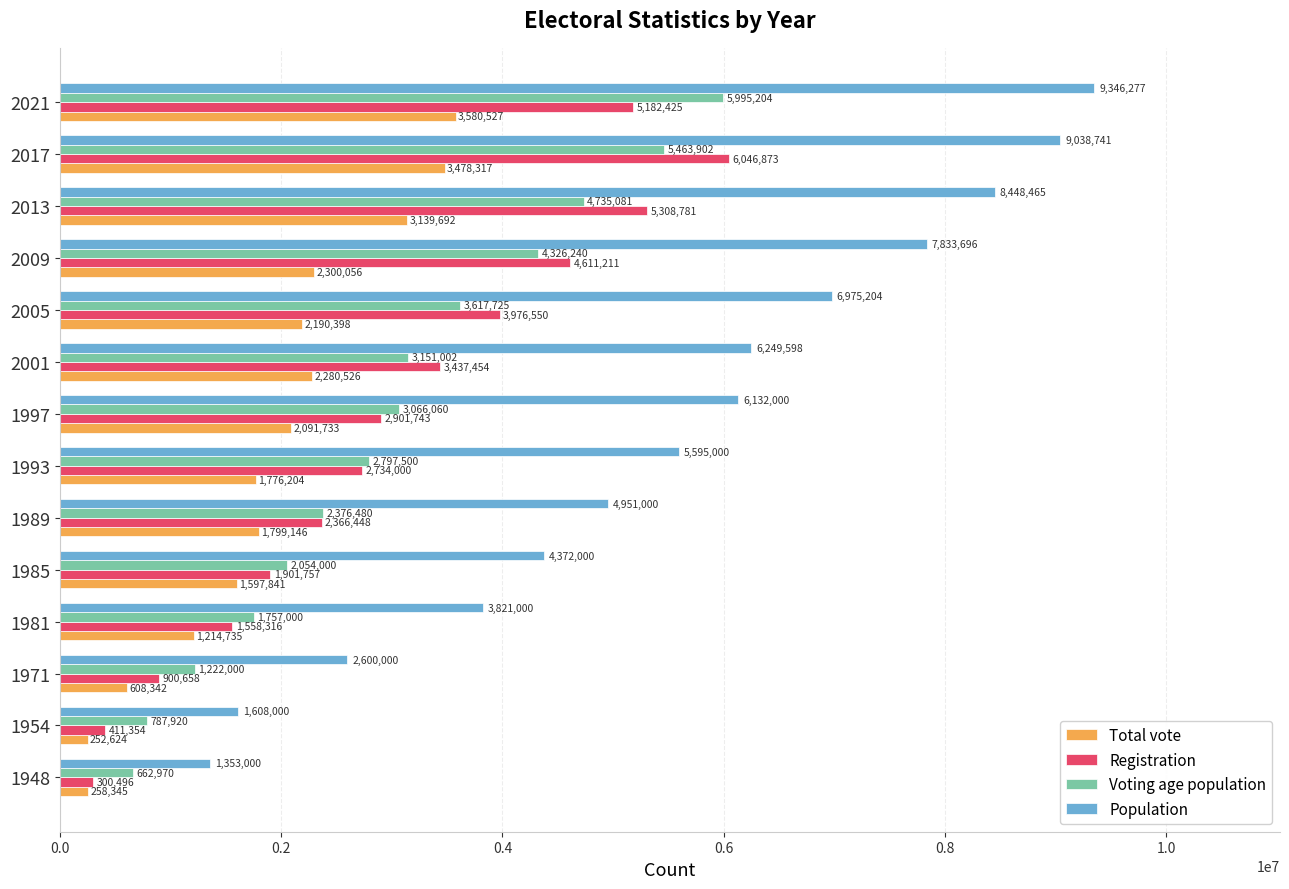

How many data points does each series have?

14